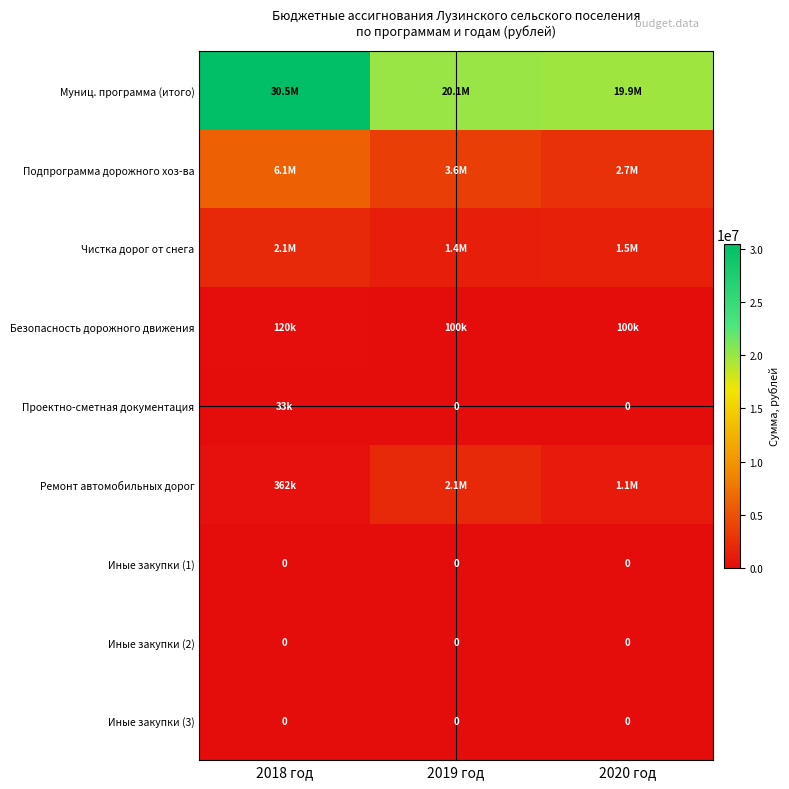

The Муниц. программа (итого) series shows 19851940.7 at 2020 год. True or false?

True